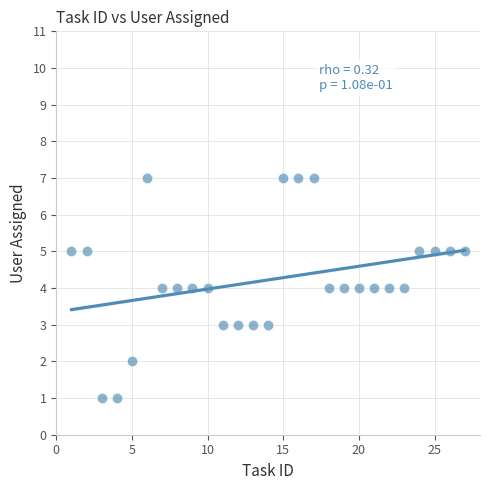

What is the range of Y values (max minus min)?

6